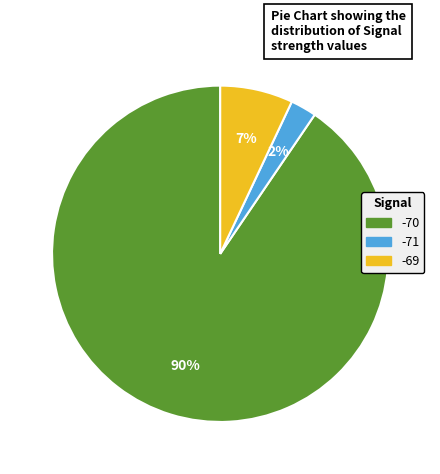

True or false: -69 accounts for 7% of the total.

True